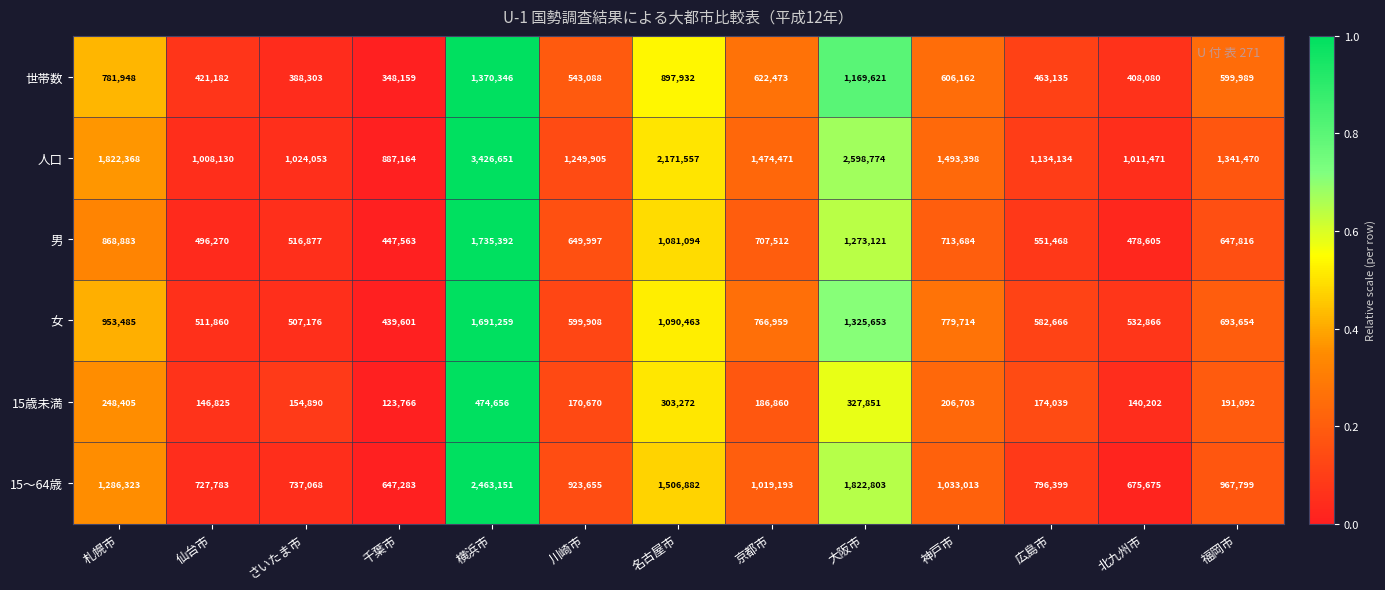

Which series has the largest total across all categories?

人口